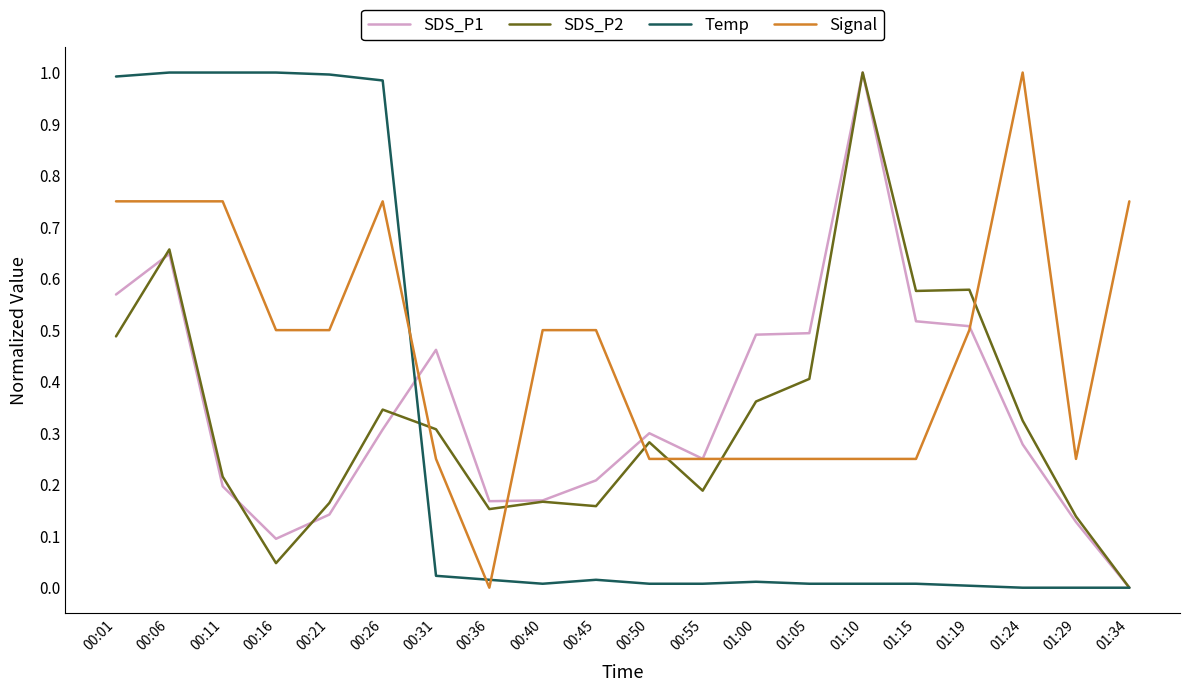

Which series changed the most between 00:21 and 01:34?

Temp